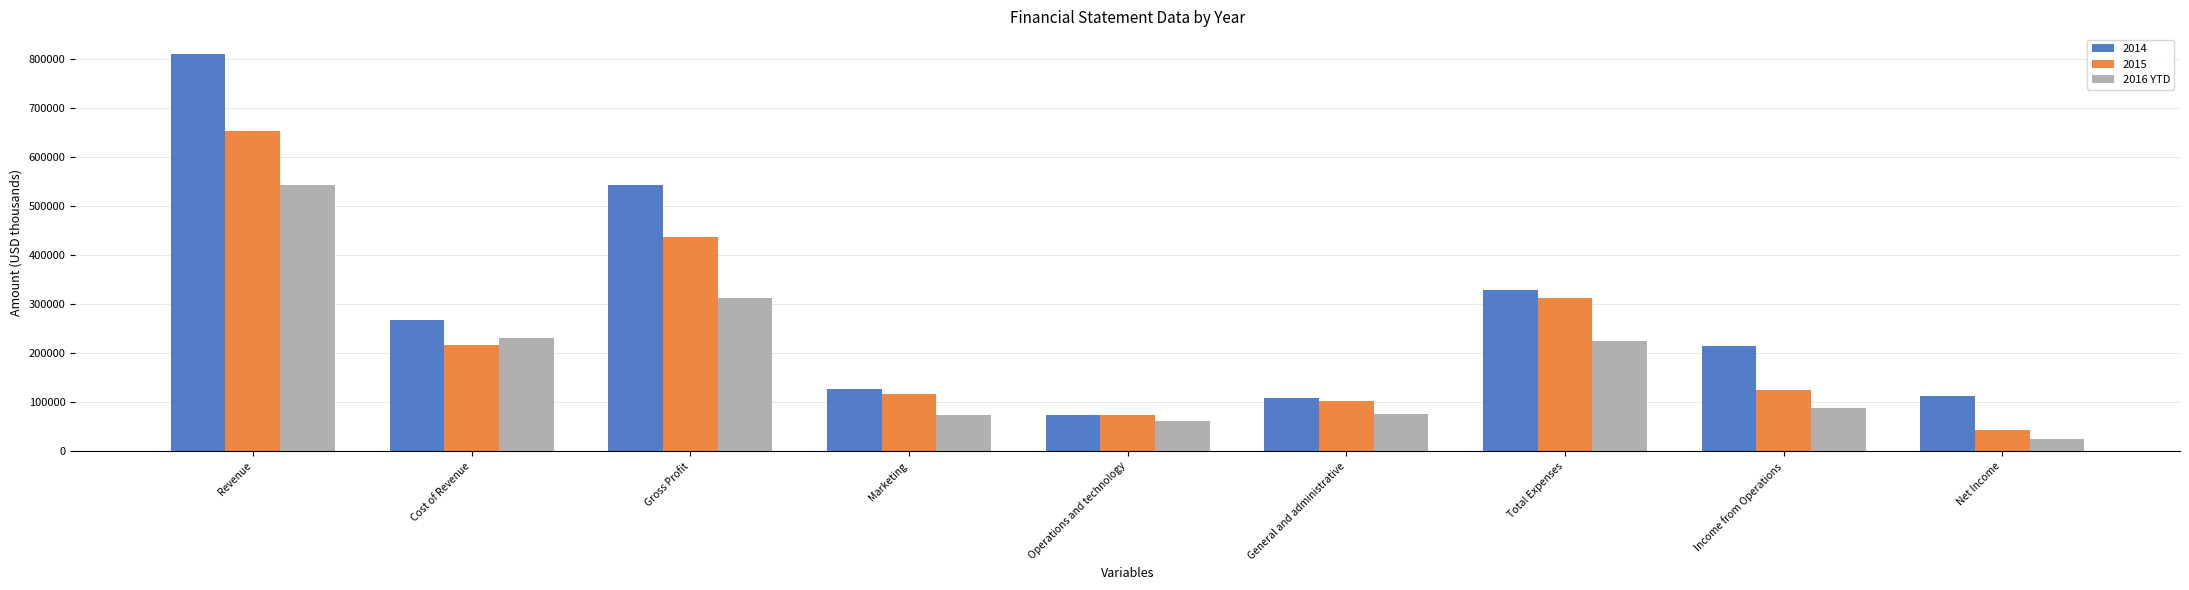

Rank the series by their average value, from highest to lowest.

2014, 2015, 2016 YTD